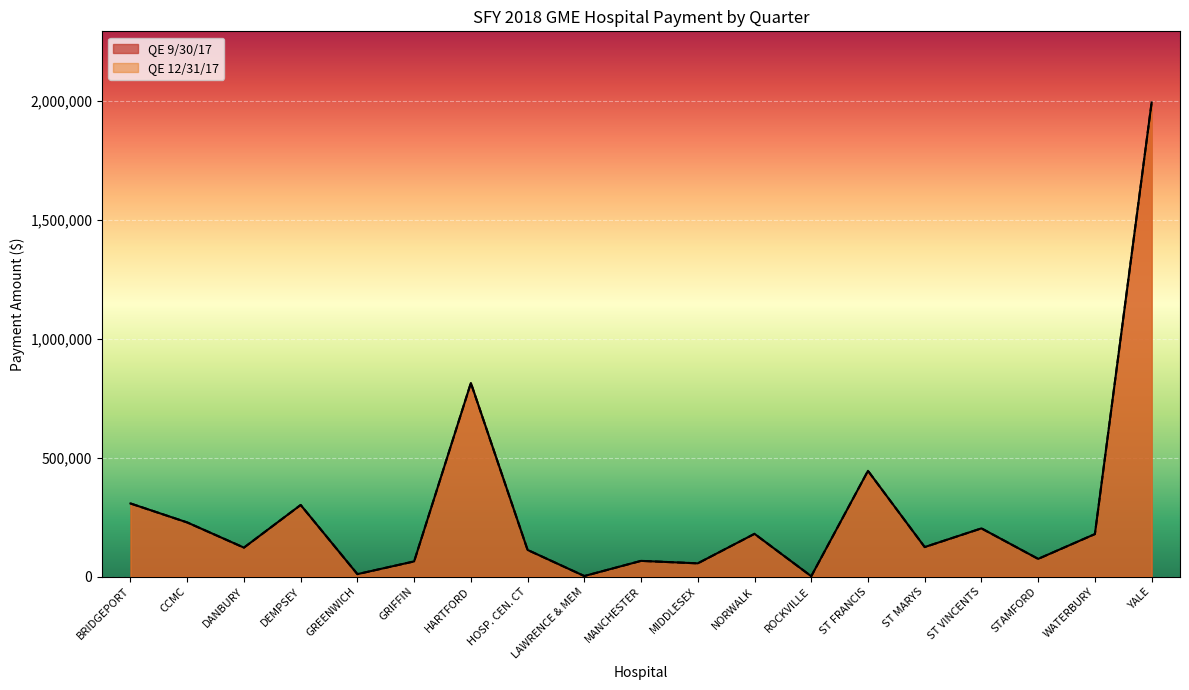

Rank the categories by QE 9/30/17 value from lowest to highest.

ROCKVILLE, LAWRENCE & MEM, GREENWICH, MIDDLESEX, GRIFFIN, MANCHESTER, STAMFORD, HOSP. CEN. CT, DANBURY, ST MARYS, WATERBURY, NORWALK, ST VINCENTS, CCMC, DEMPSEY, BRIDGEPORT, ST FRANCIS, HARTFORD, YALE